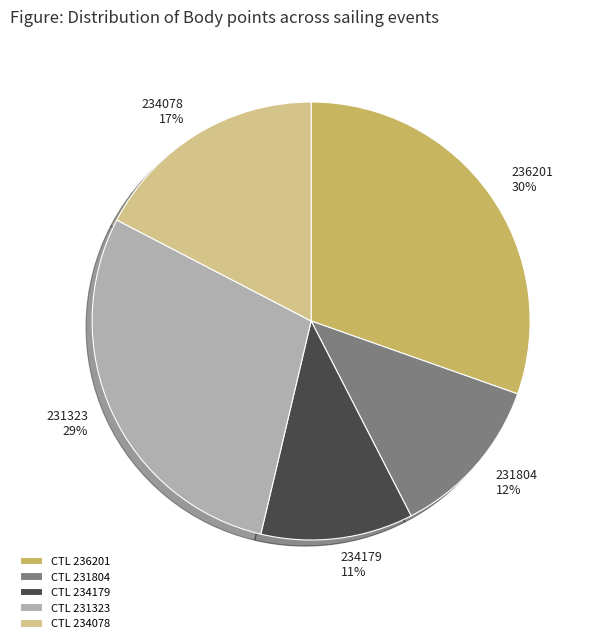

Which category has the smallest portion of the pie?

234179